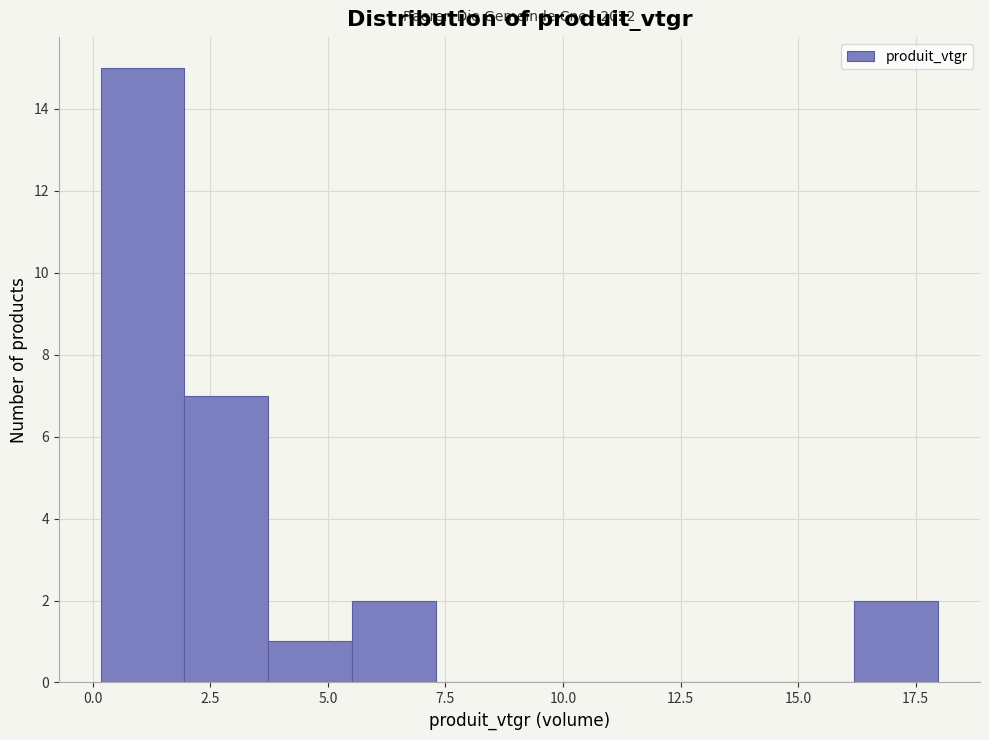

Read against the x-axis, roughly where is the centre of the tallest bar?

1.0